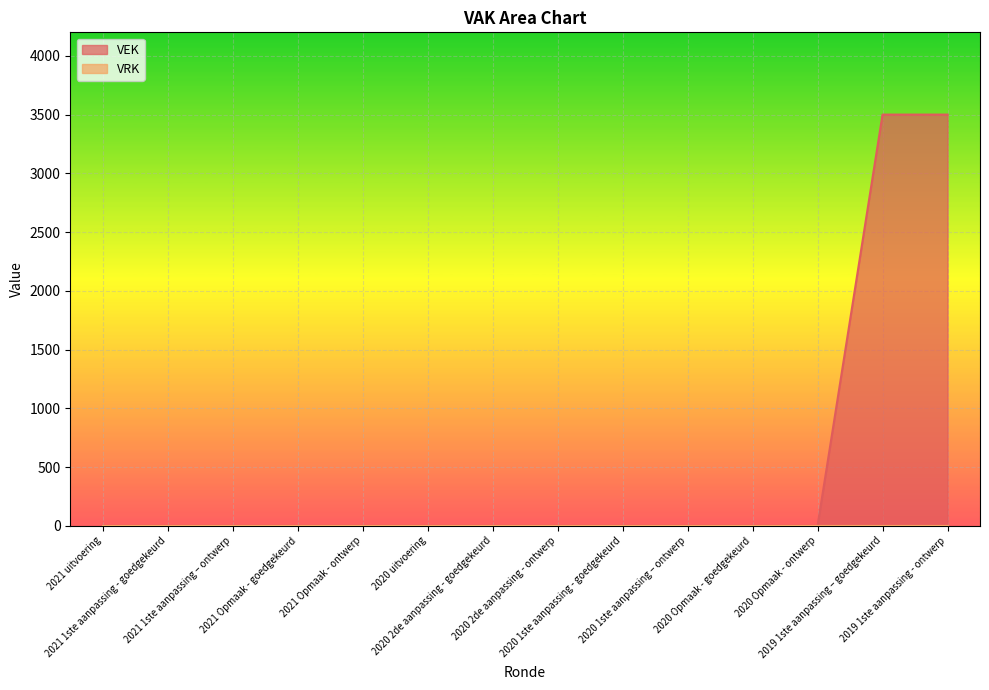

Between 2021 1ste aanpassing – ontwerp and 2021 Opmaak - ontwerp, which is larger?

2021 1ste aanpassing – ontwerp